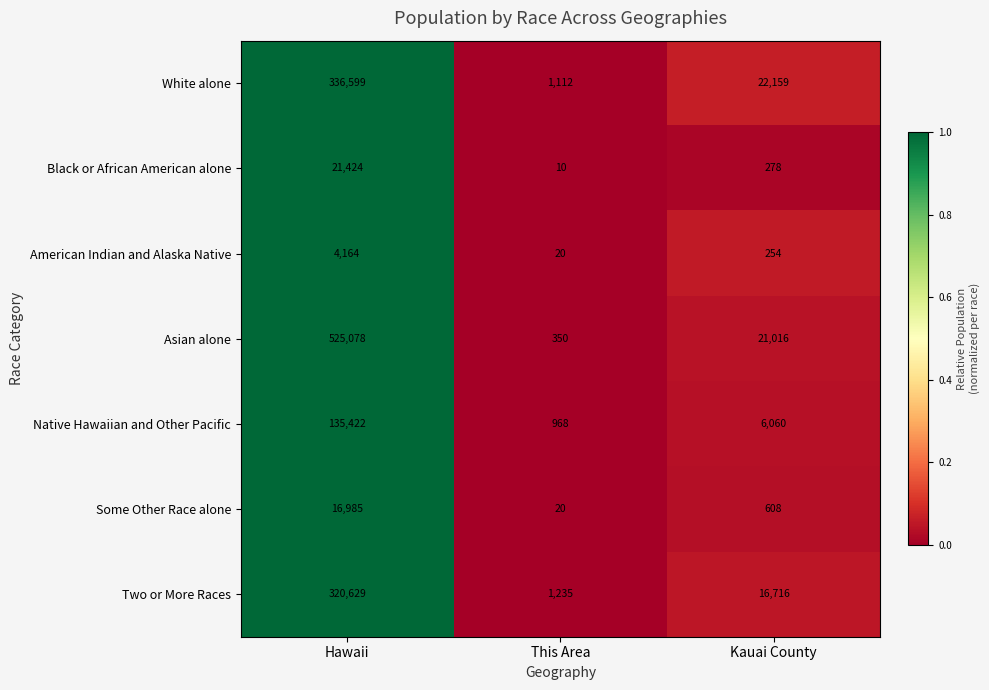

Which series changed the most between This Area and Kauai County?

White alone